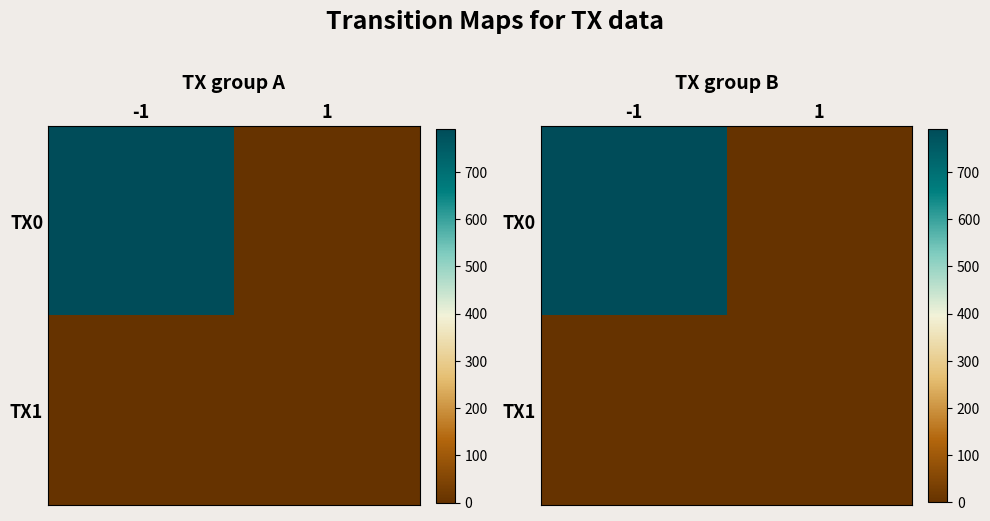

Which series has the largest total across all categories?

TX0